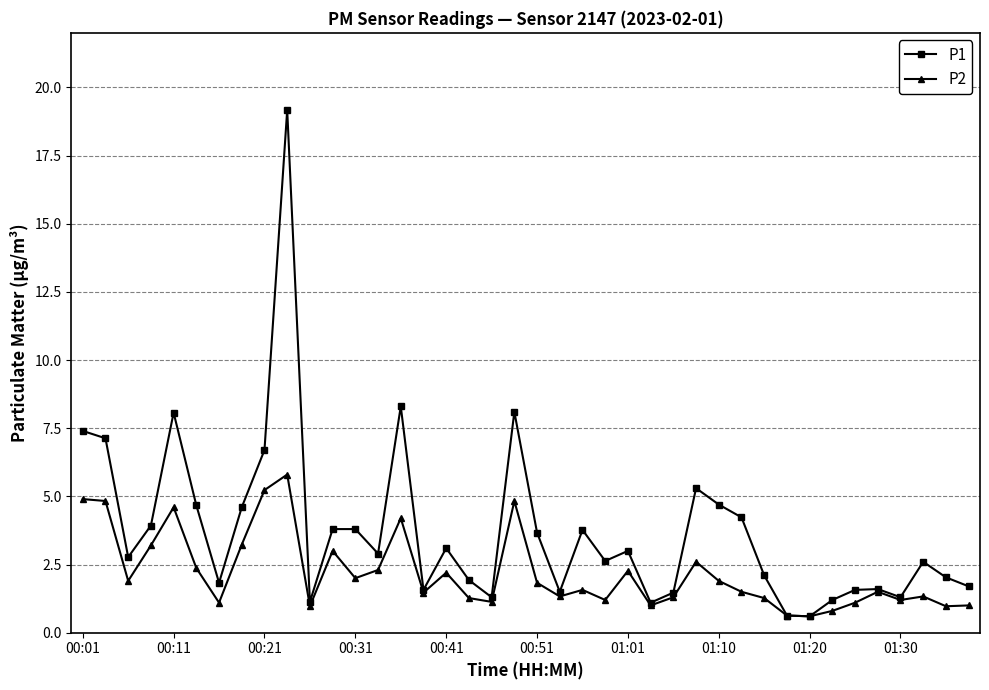

List the series in order of their peak value, highest first.

P1, P2